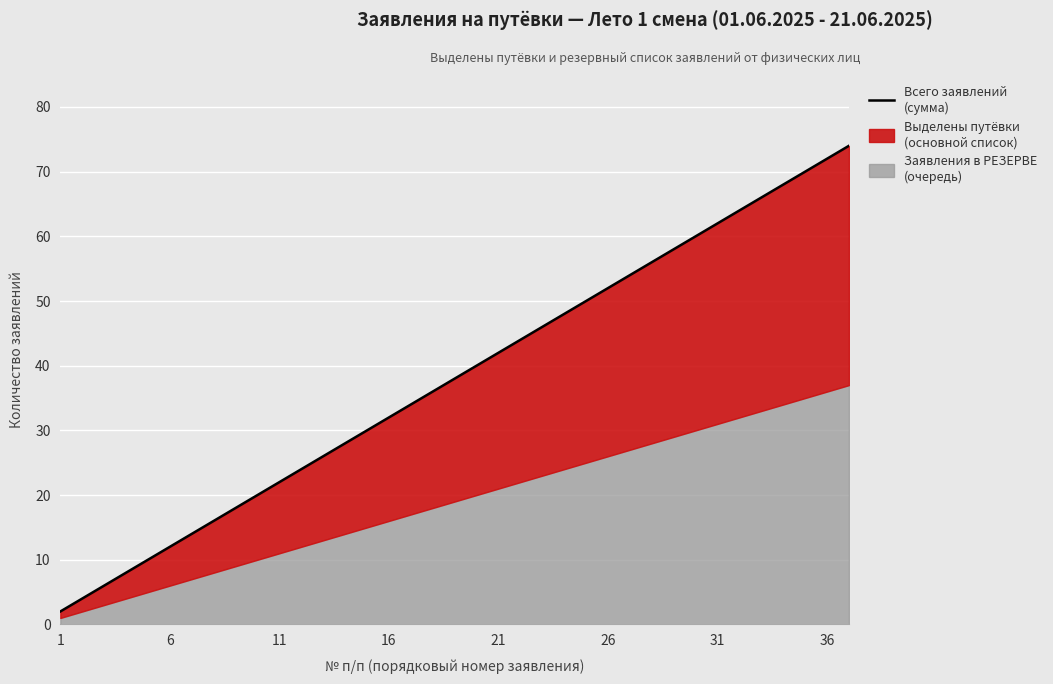

Which label corresponds to the smallest value in the chart?

1